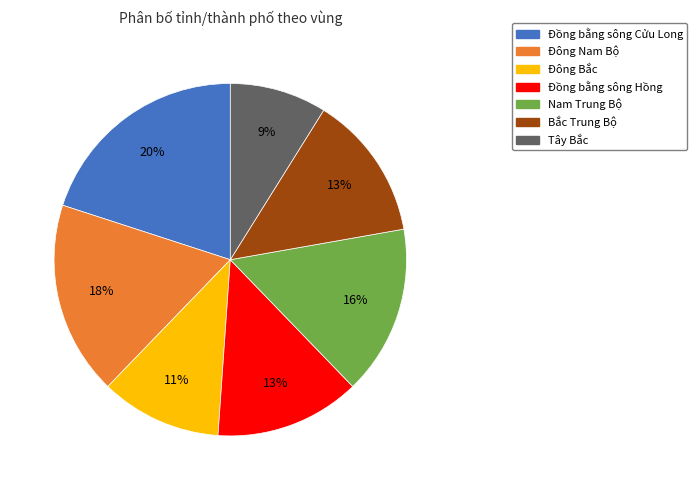

Do Đồng bằng sông Cửu Long and Nam Trung Bộ together represent more than half of the pie?

No